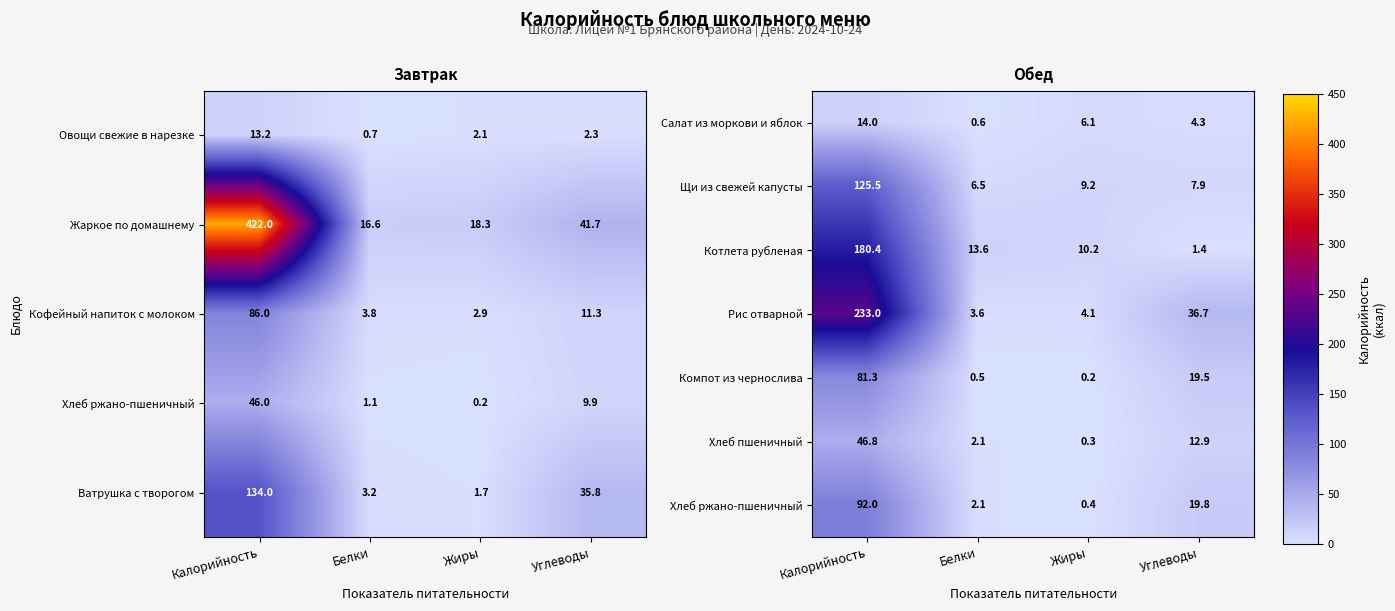

How many values in the Хлеб пшеничный series are below 12?

2